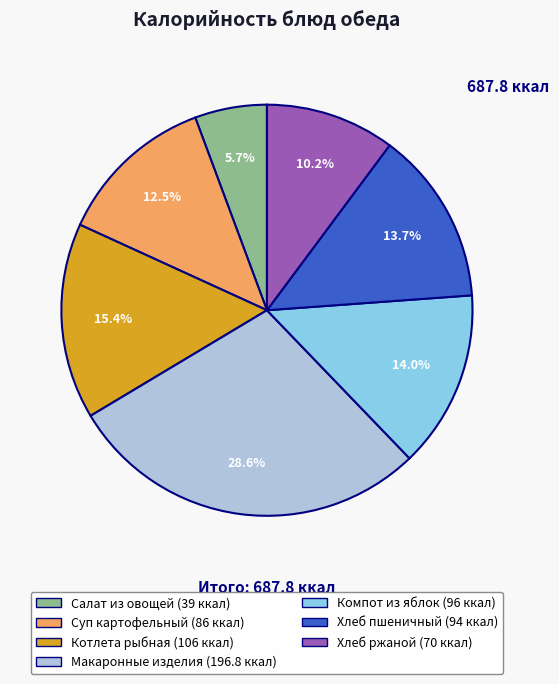

Is there a majority slice in this chart?

No